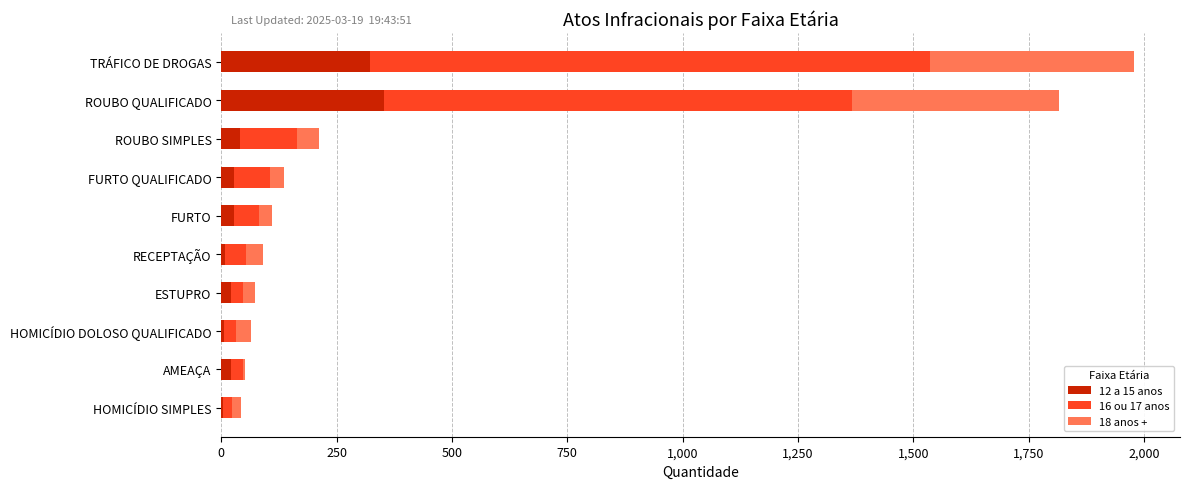

At which category is the sum across all series the highest?

TRÁFICO DE DROGAS